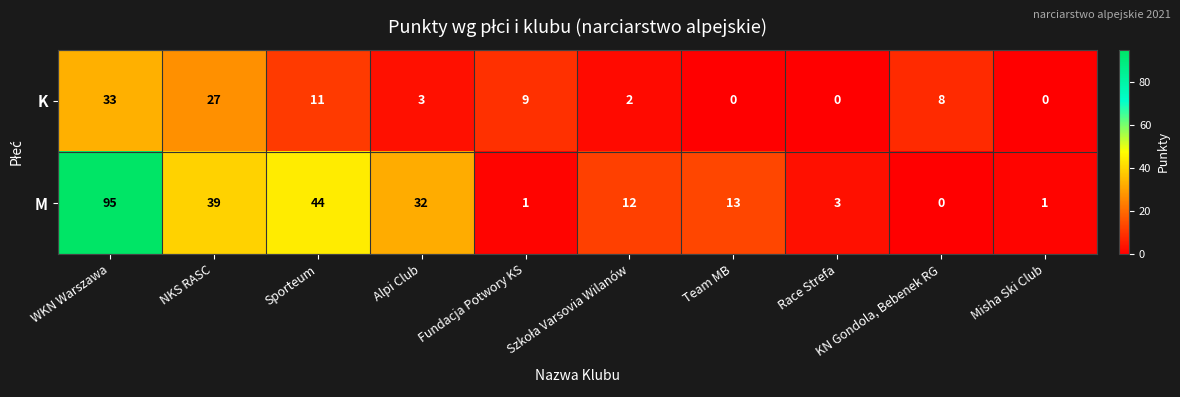

What is the difference between the maximum and minimum values in the M series?

95